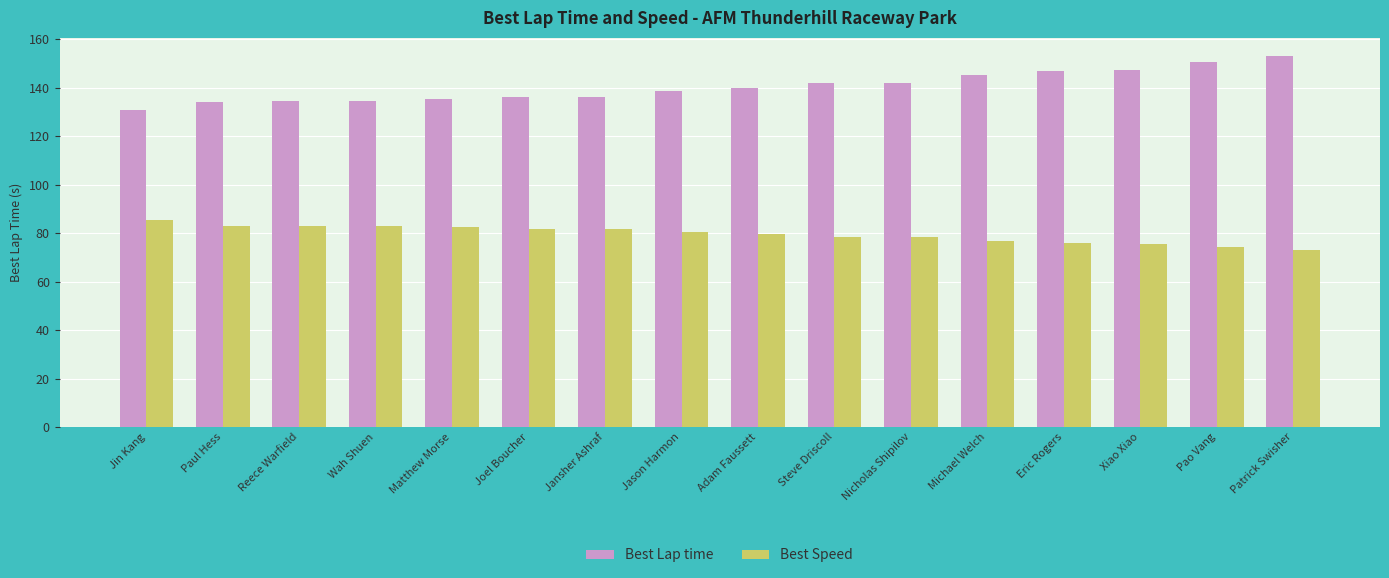

The Best Lap time series shows 45.2 at Xiao Xiao. True or false?

False